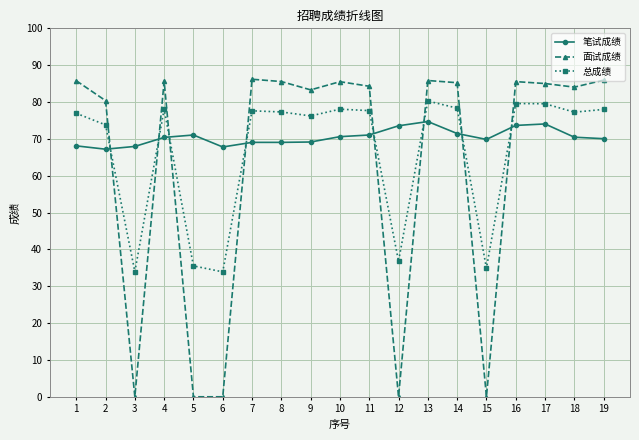

Rank the series at 15 from lowest to highest value.

面试成绩, 总成绩, 笔试成绩